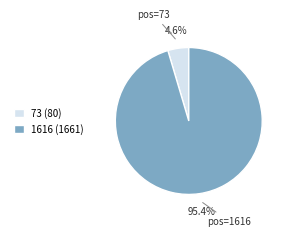

Which slice is the smallest?

73